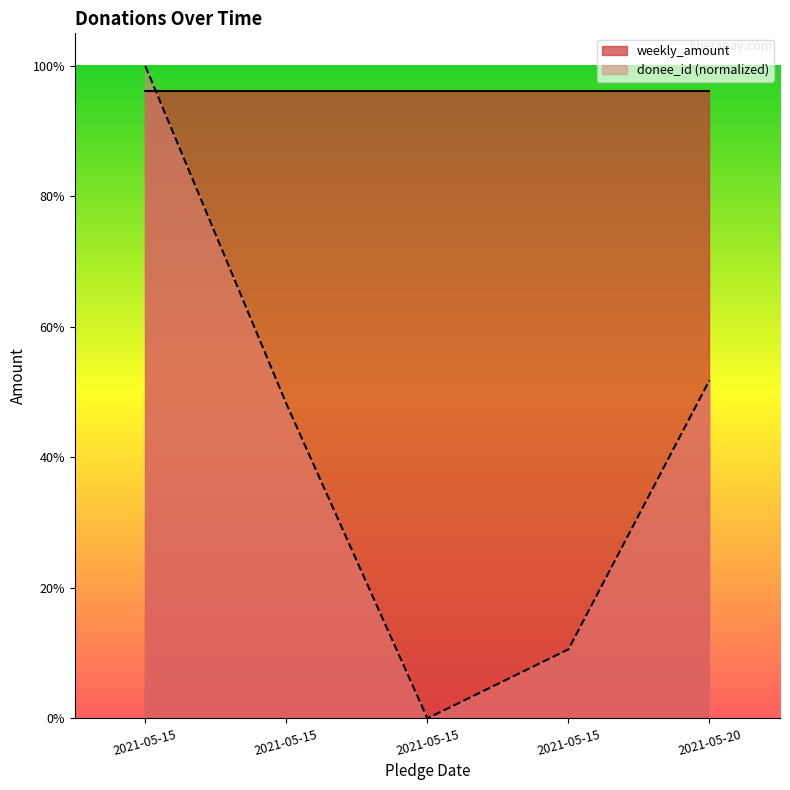

Rank the categories by value from lowest to highest.

2021-05-15, 2021-05-15, 2021-05-15, 2021-05-20, 2021-05-15